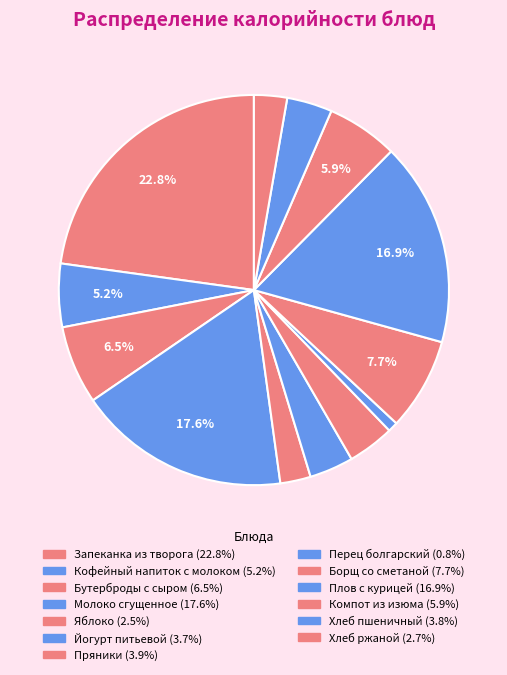

Count the number of slices in the pie.

13